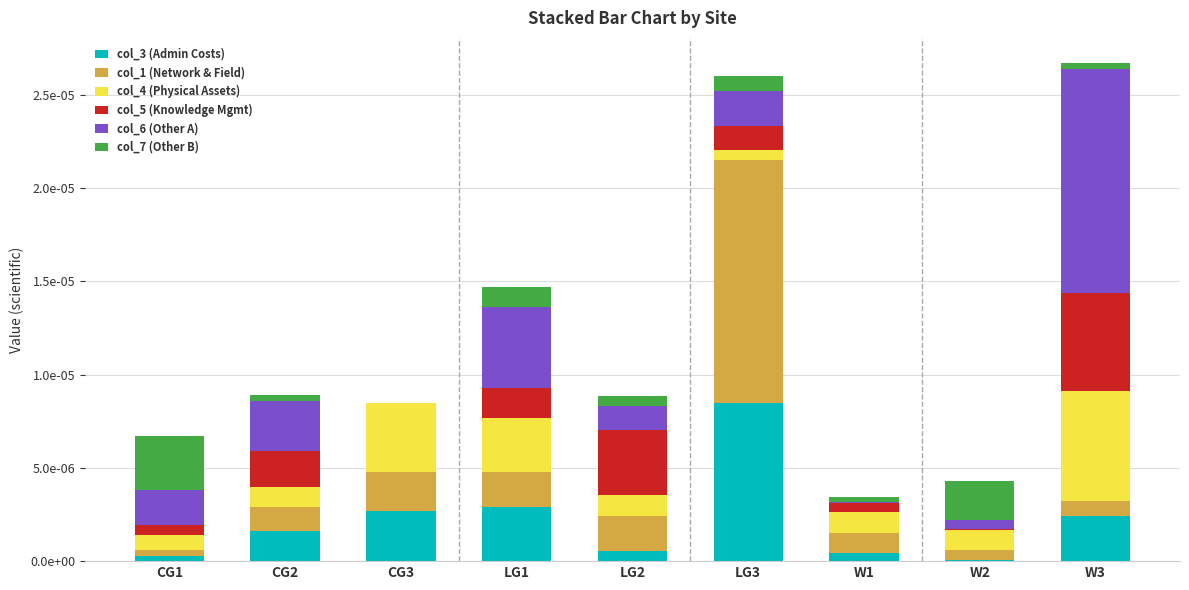

Are the bars horizontal?

No